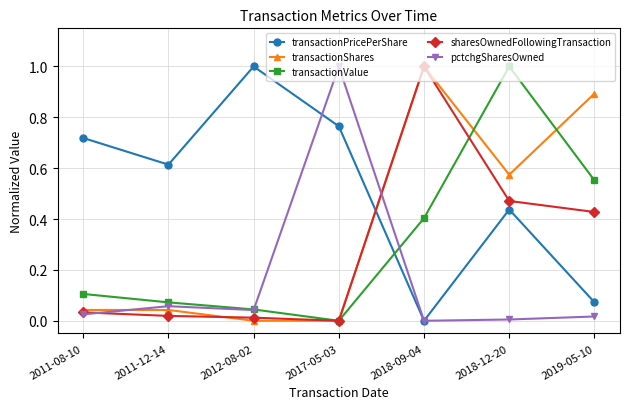

What is the total value across all series at 2017-05-03?

1.8